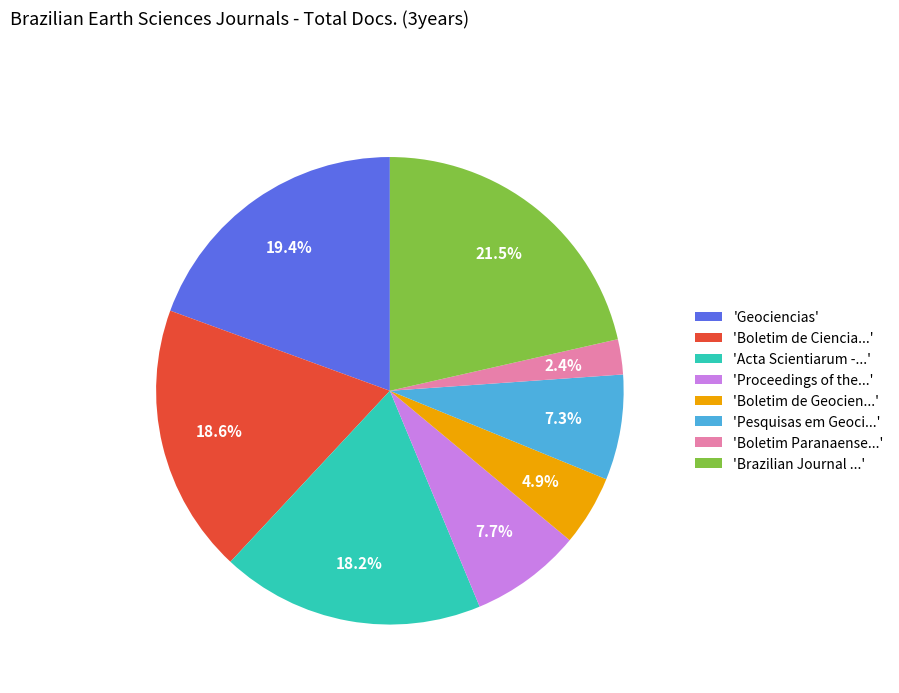

Does 'Brazilian Journal ...' represent more than half of the total?

No